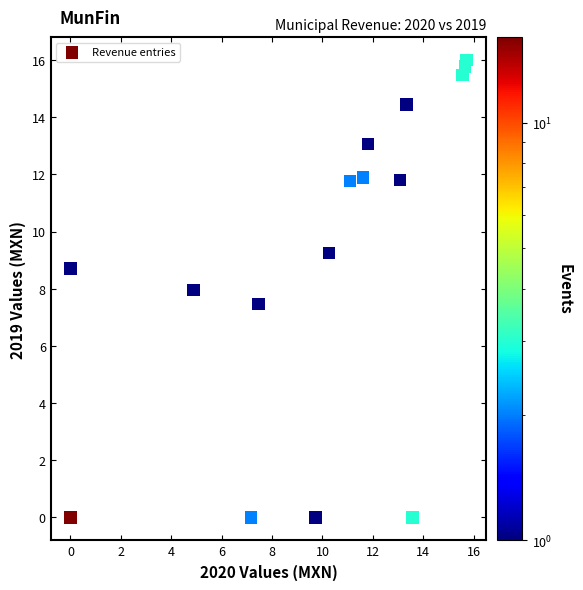

What Y value in the scatter plot is closest to 7?

7.5